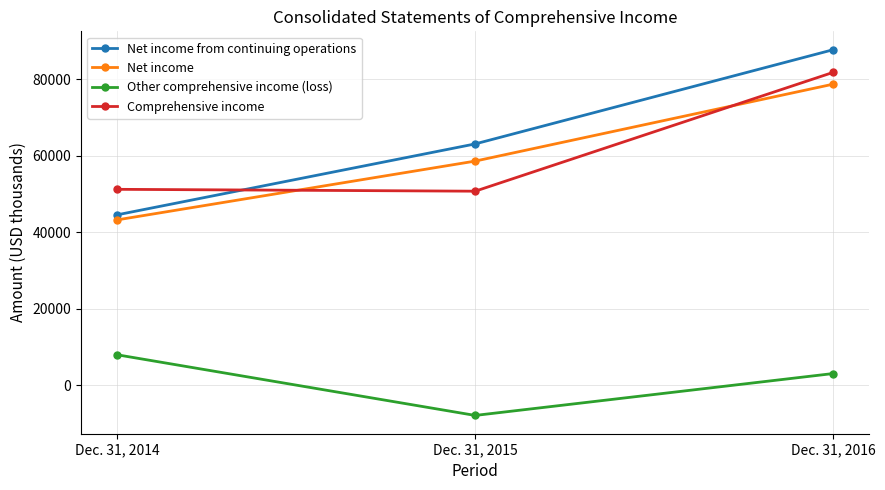

What is the sum of all Net income values?

180499